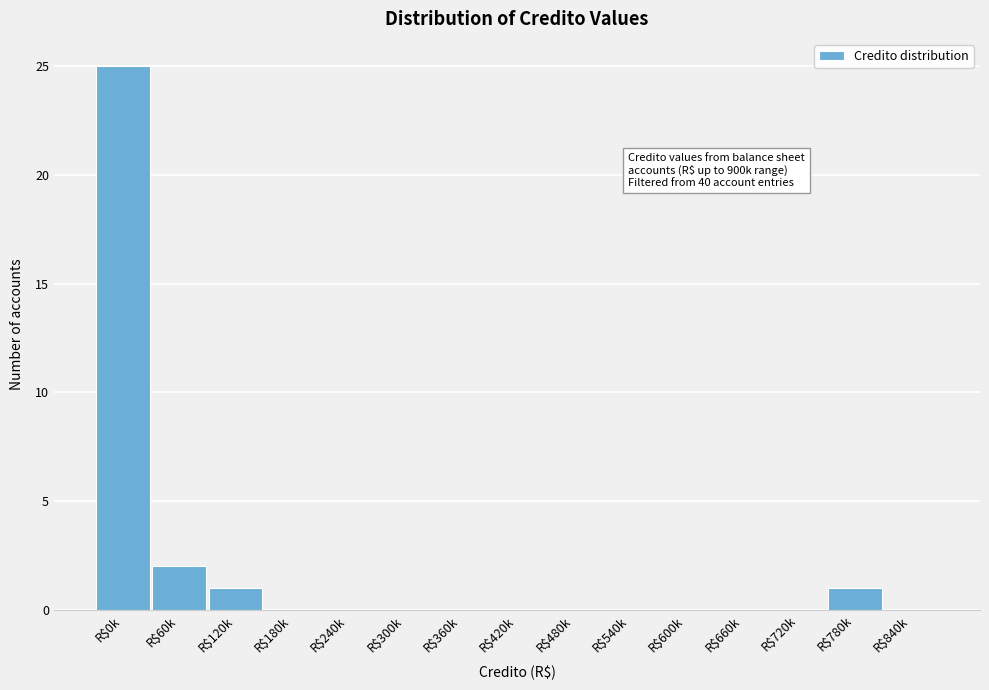

What is the greatest value displayed?

25